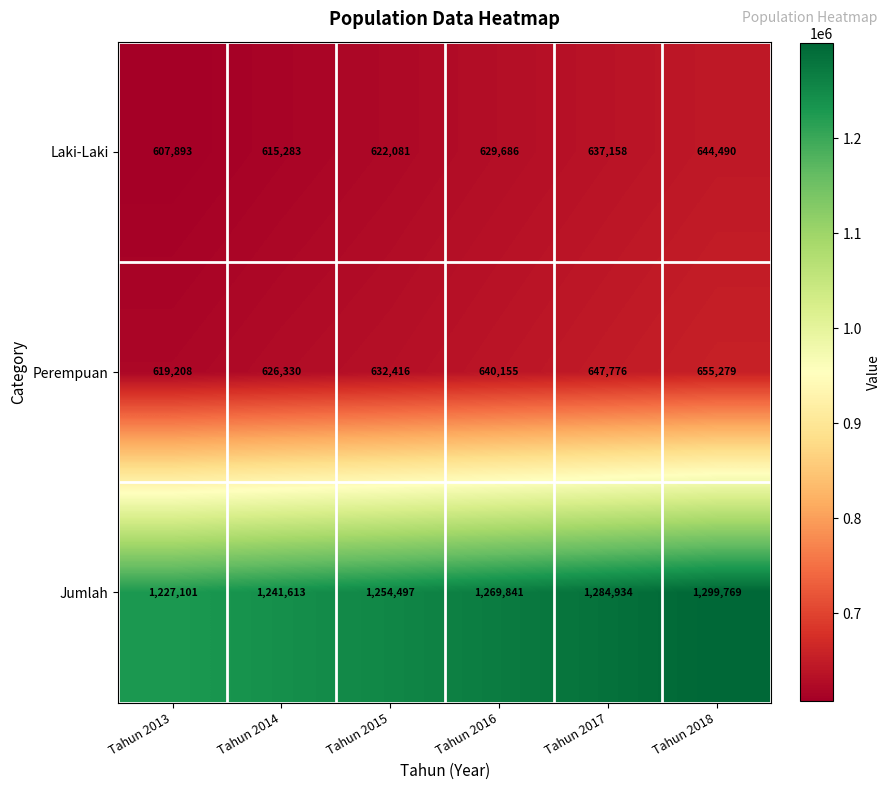

Where is Perempuan nearest to the value 637243?

Tahun 2016